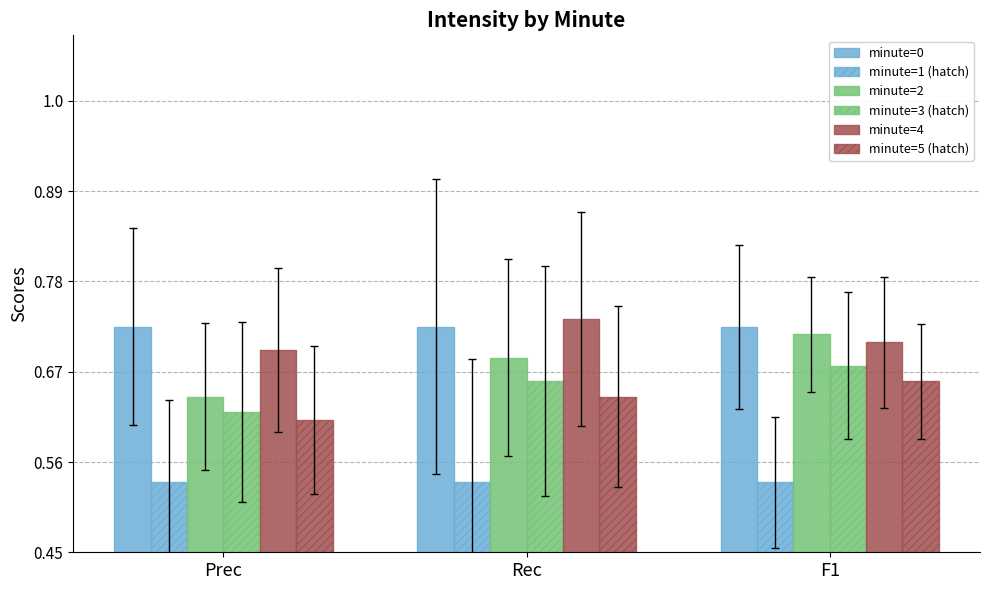

How many categories are shown in the chart?

3